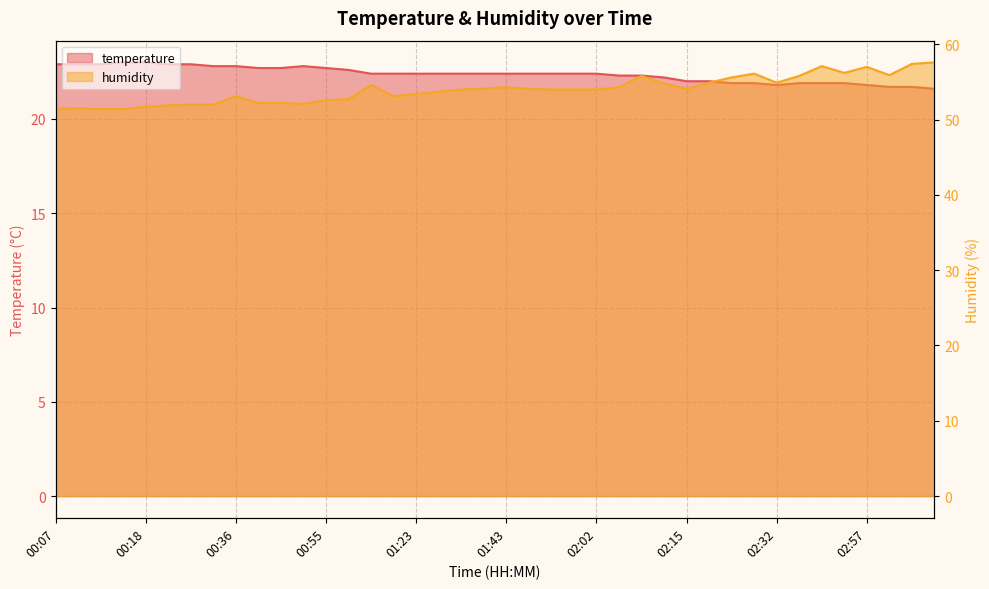

What is the label of the 16th point from the left?

01:18